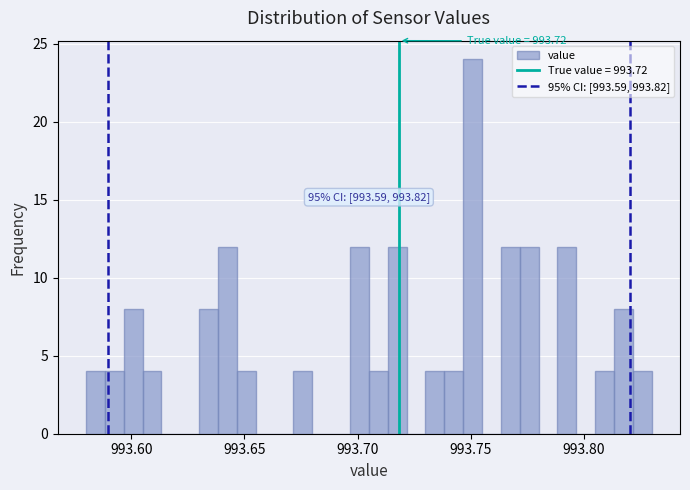

Read against the x-axis, roughly where is the centre of the tallest bar?

993.750